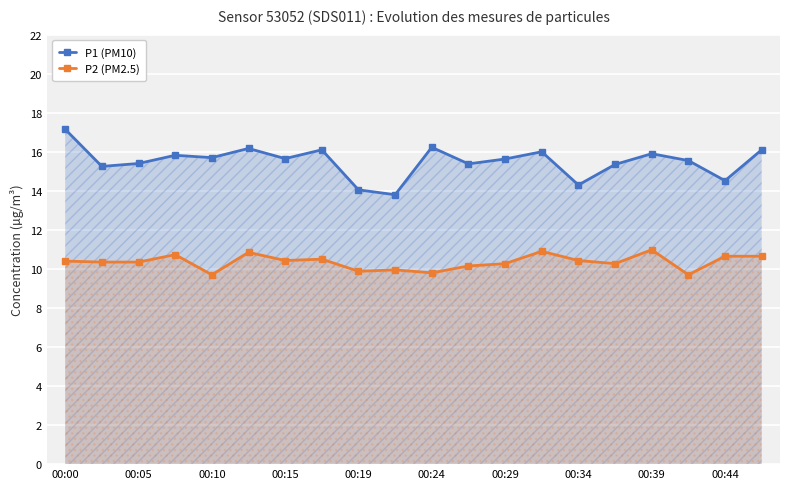

Does the chart display data point markers on the line(s)?

Yes